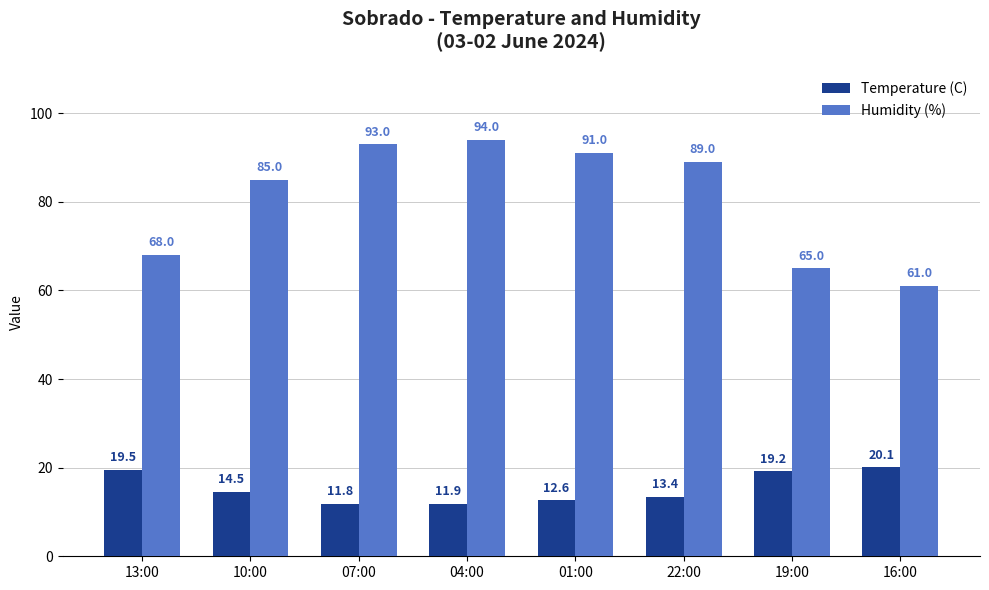

How many values in the Temperature (C) series are below 14?

4